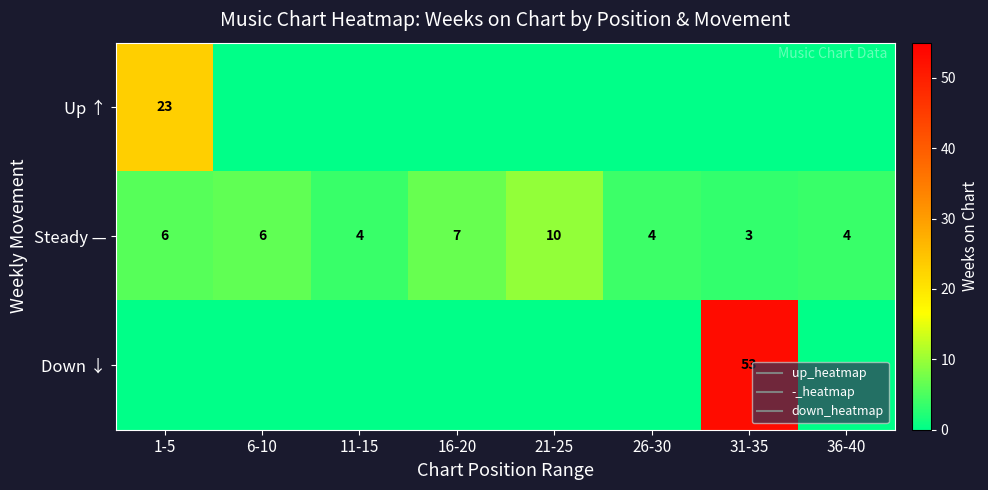

Count the number of categories in the chart.

8